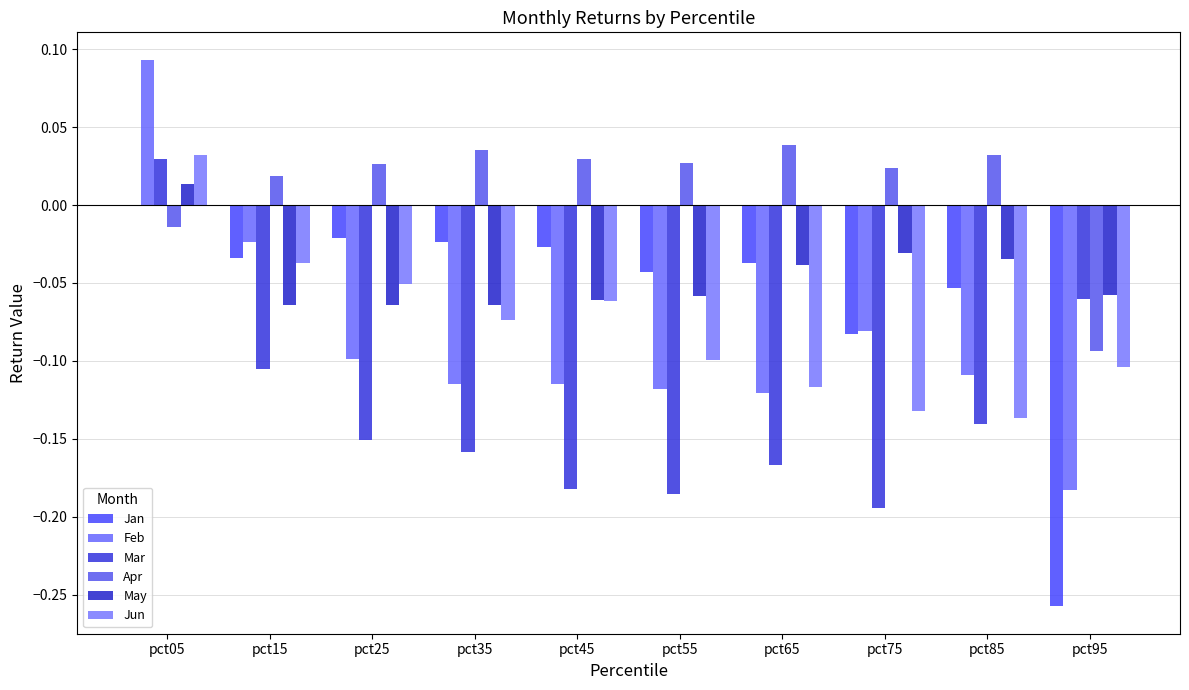

The Jan series shows -0.0 at pct45. True or false?

False